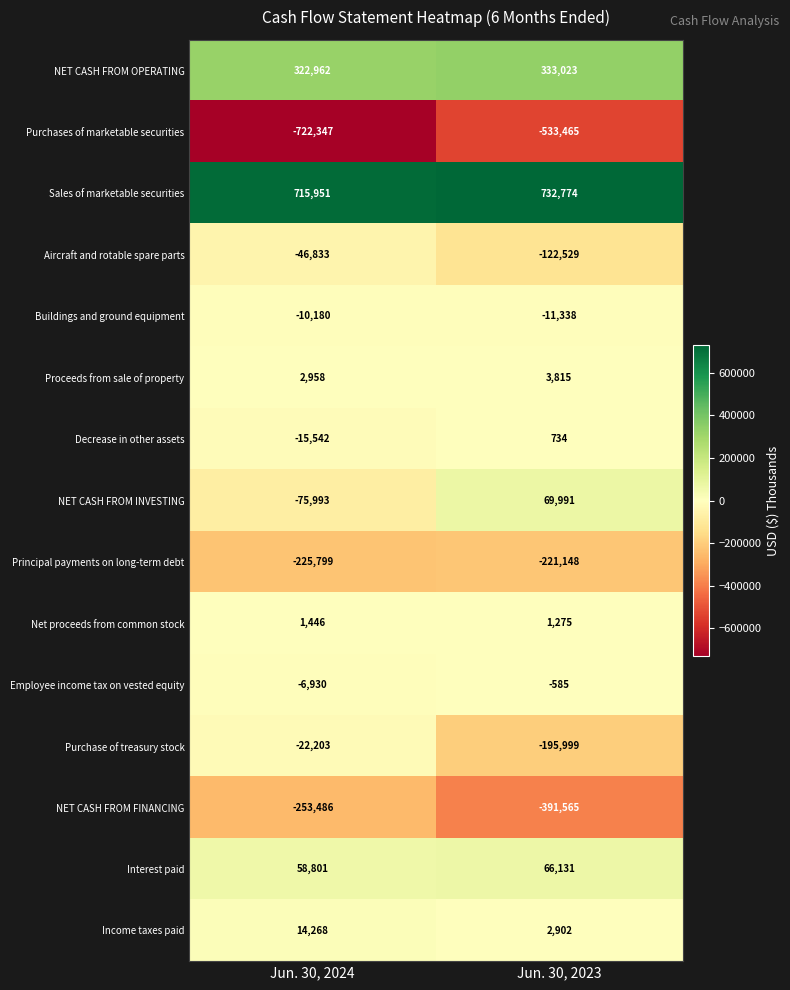

What is the sum of the Purchase of treasury stock values at Jun. 30, 2024 and Jun. 30, 2023?

-218202